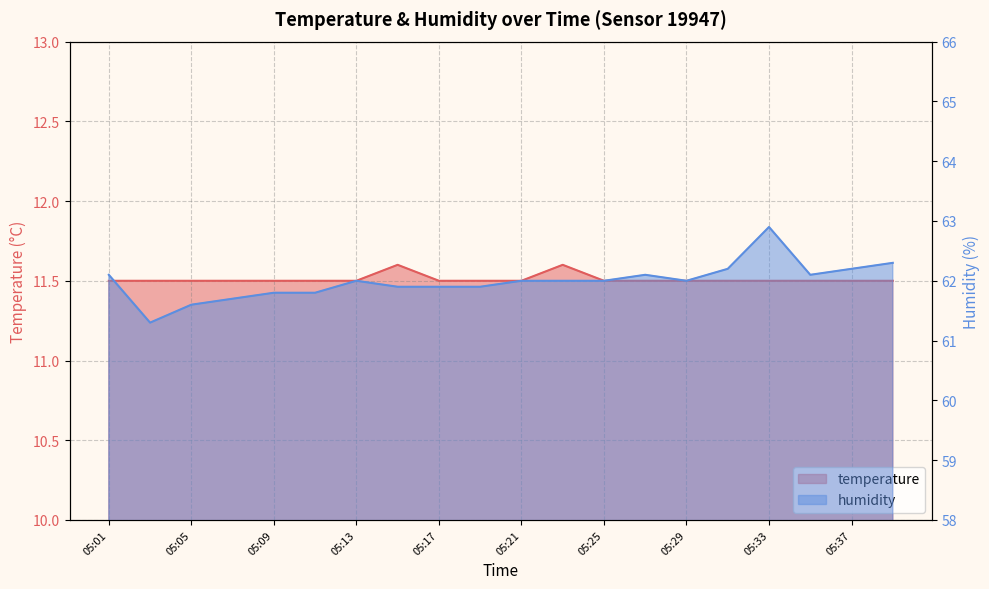

The value of temperature at 05:19 is 11.5. True or false?

True